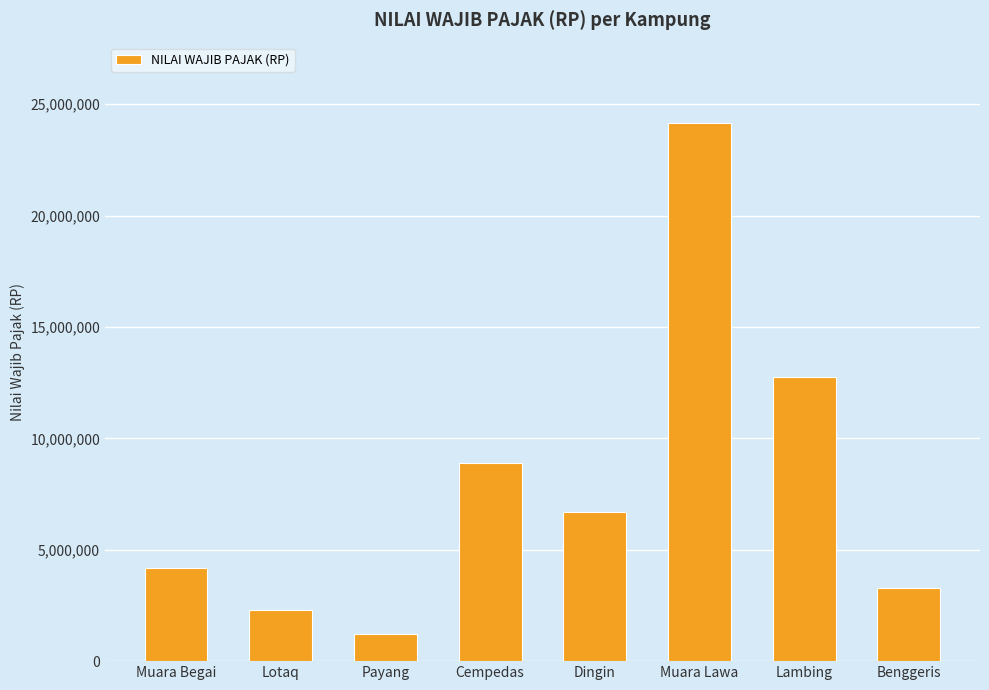

The value at Payang is 1199131. True or false?

True